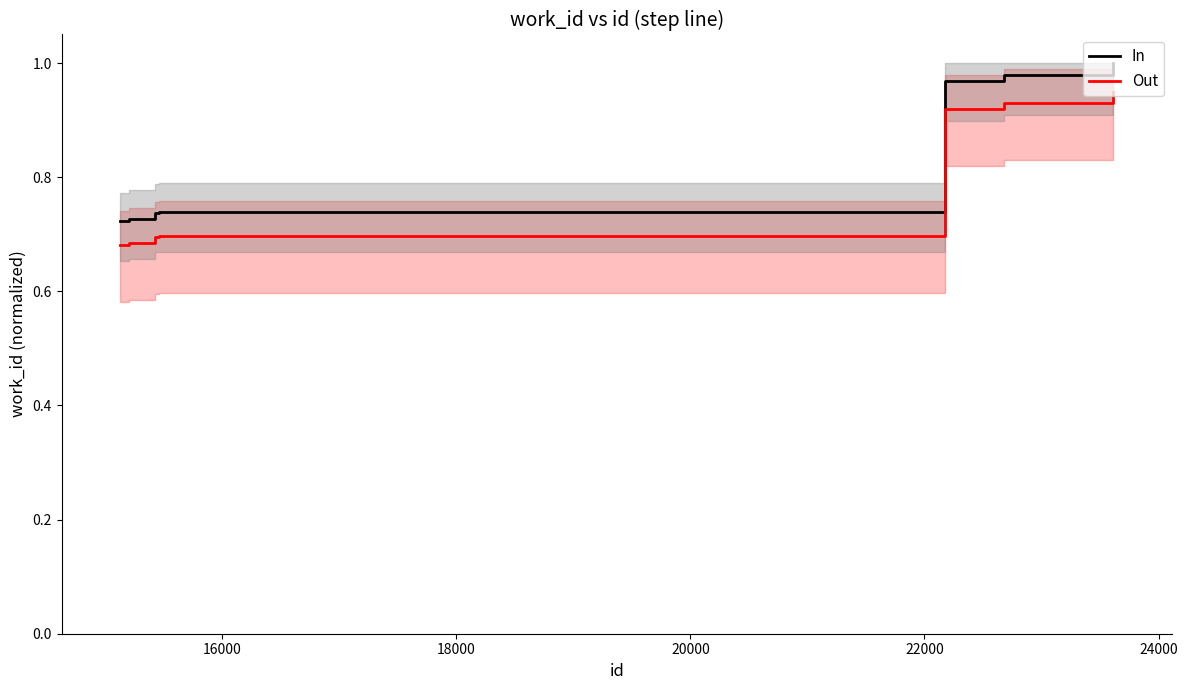

Does the chart display data point markers on the line(s)?

No